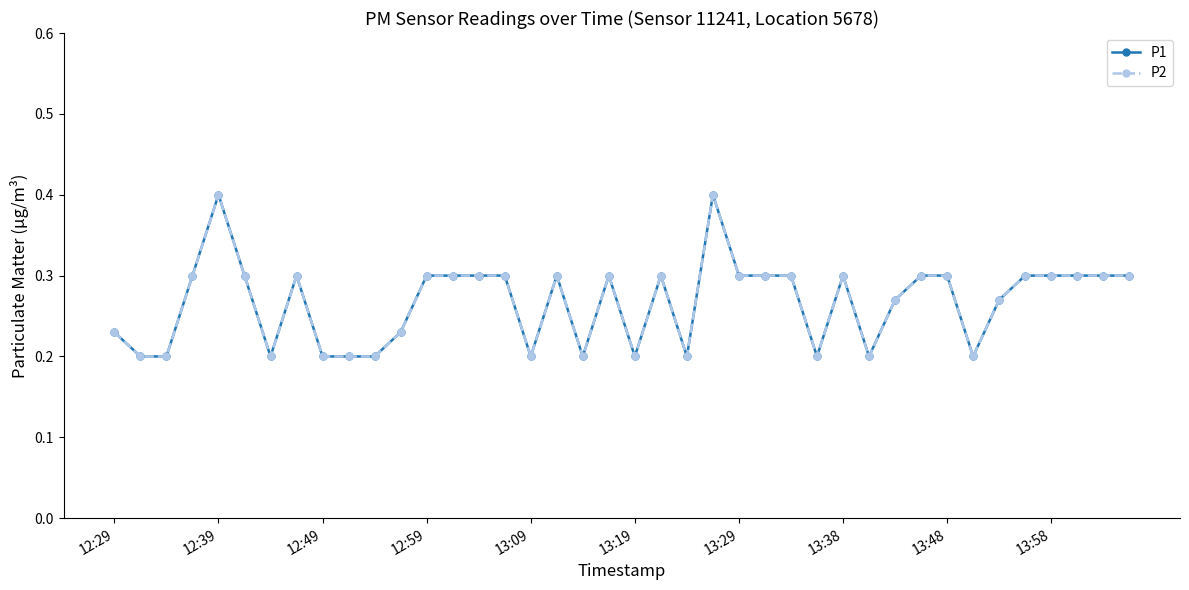

Does the chart have visible grid lines?

No